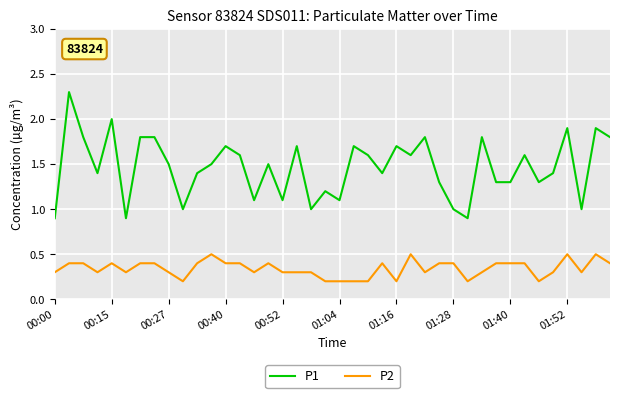

Reading left to right, extract all data points from this chart.

P1: 0.9	2.3	1.8	1.4	2.0	0.9	1.8	1.8	1.5	1.0	1.4	1.5	1.7	1.6	1.1	1.5	1.1	1.7	1.0	1.2	1.1	1.7	1.6	1.4	1.7	1.6	1.8	1.3	1.0	0.9	1.8	1.3	1.3	1.6	1.3	1.4	1.9	1.0	1.9	1.8
P2: 0.3	0.4	0.4	0.3	0.4	0.3	0.4	0.4	0.3	0.2	0.4	0.5	0.4	0.4	0.3	0.4	0.3	0.3	0.3	0.2	0.2	0.2	0.2	0.4	0.2	0.5	0.3	0.4	0.4	0.2	0.3	0.4	0.4	0.4	0.2	0.3	0.5	0.3	0.5	0.4